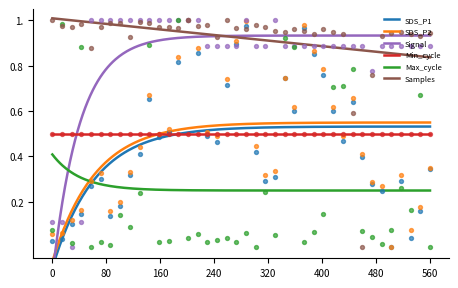

Which series has the largest total across all categories?

Samples